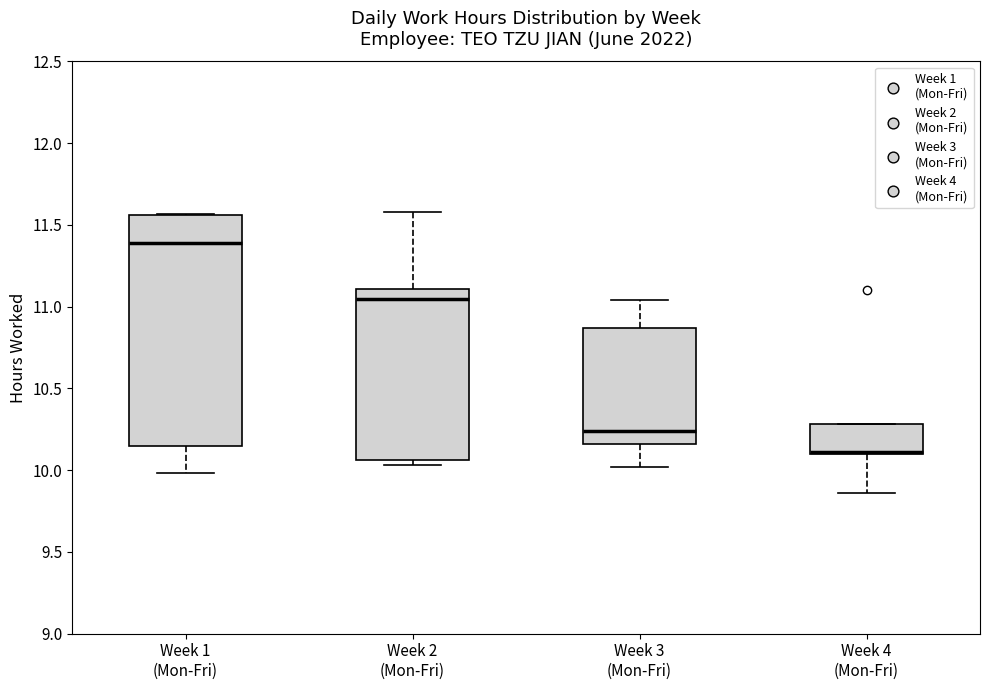

Where is the upper edge of the box for Week 4 (Mon-Fri) on the y-axis? The values are not printed on the chart, so give them approximately, as read against the axis.

10.30